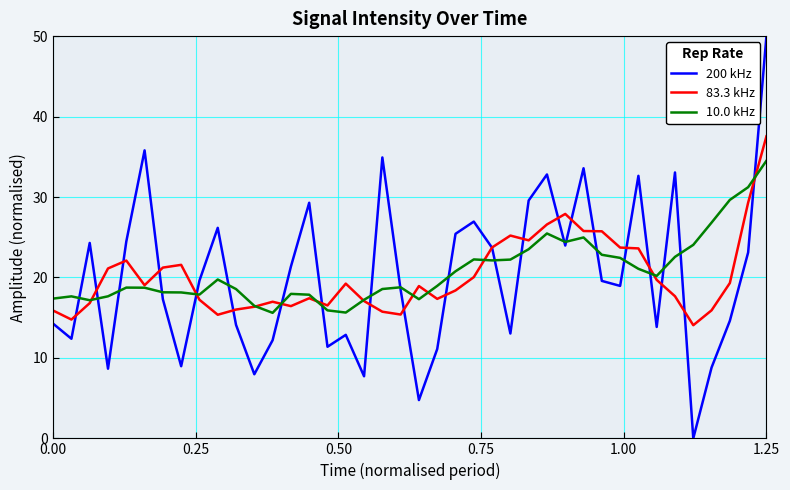

Which series has the widest spread of values?

200 kHz